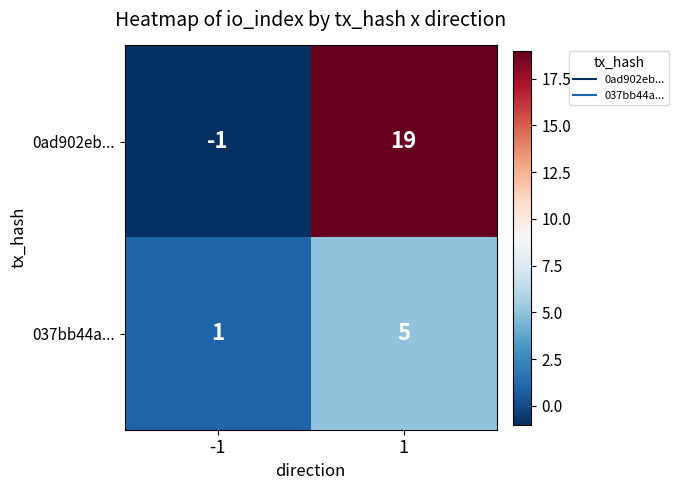

What is the difference between the maximum and minimum values in the 0ad902eb... series?

20